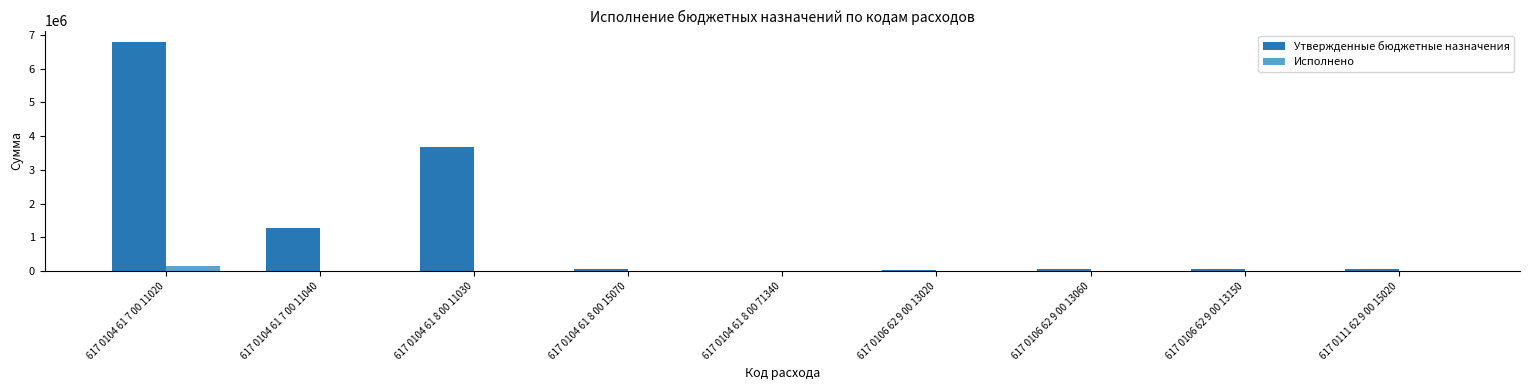

At which label is Утвержденные бюджетные назначения closest to 3395760?

617 0104 61 8 00 11030